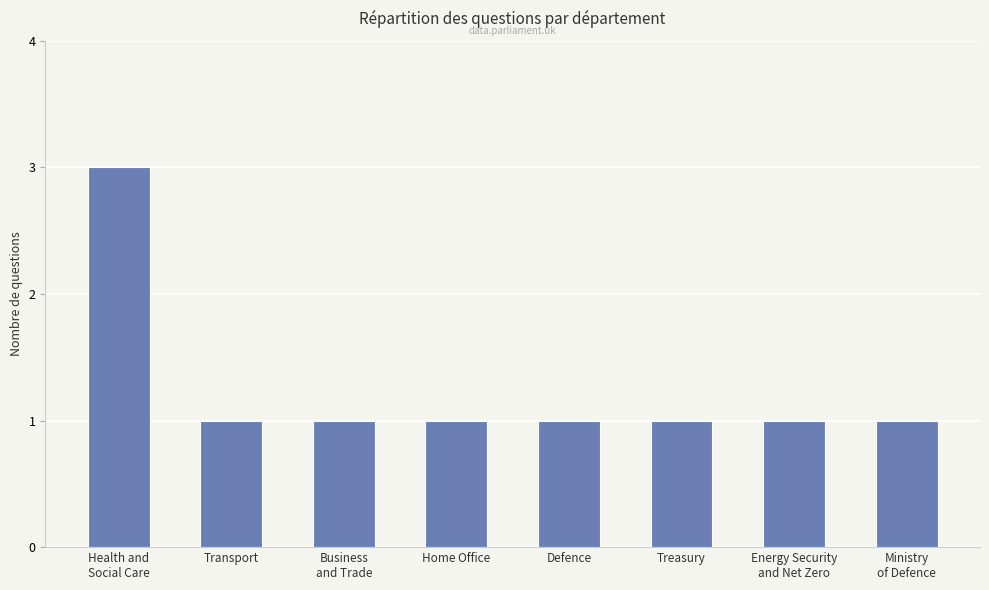

Approximately how many times larger is the value at Home Office compared to Defence?

1.0